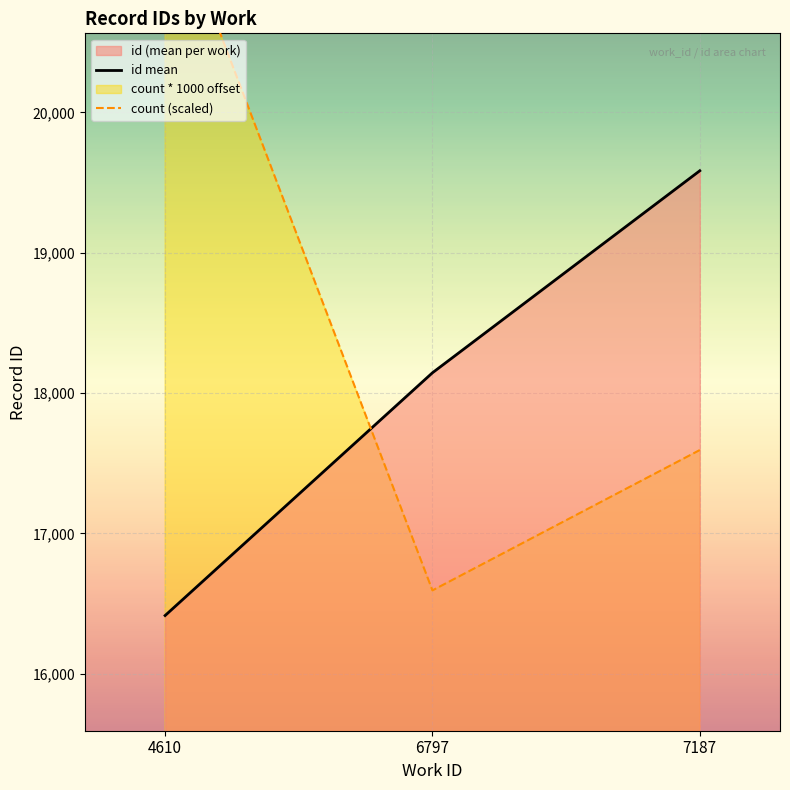

How many values in the id mean series are below 18145?

1